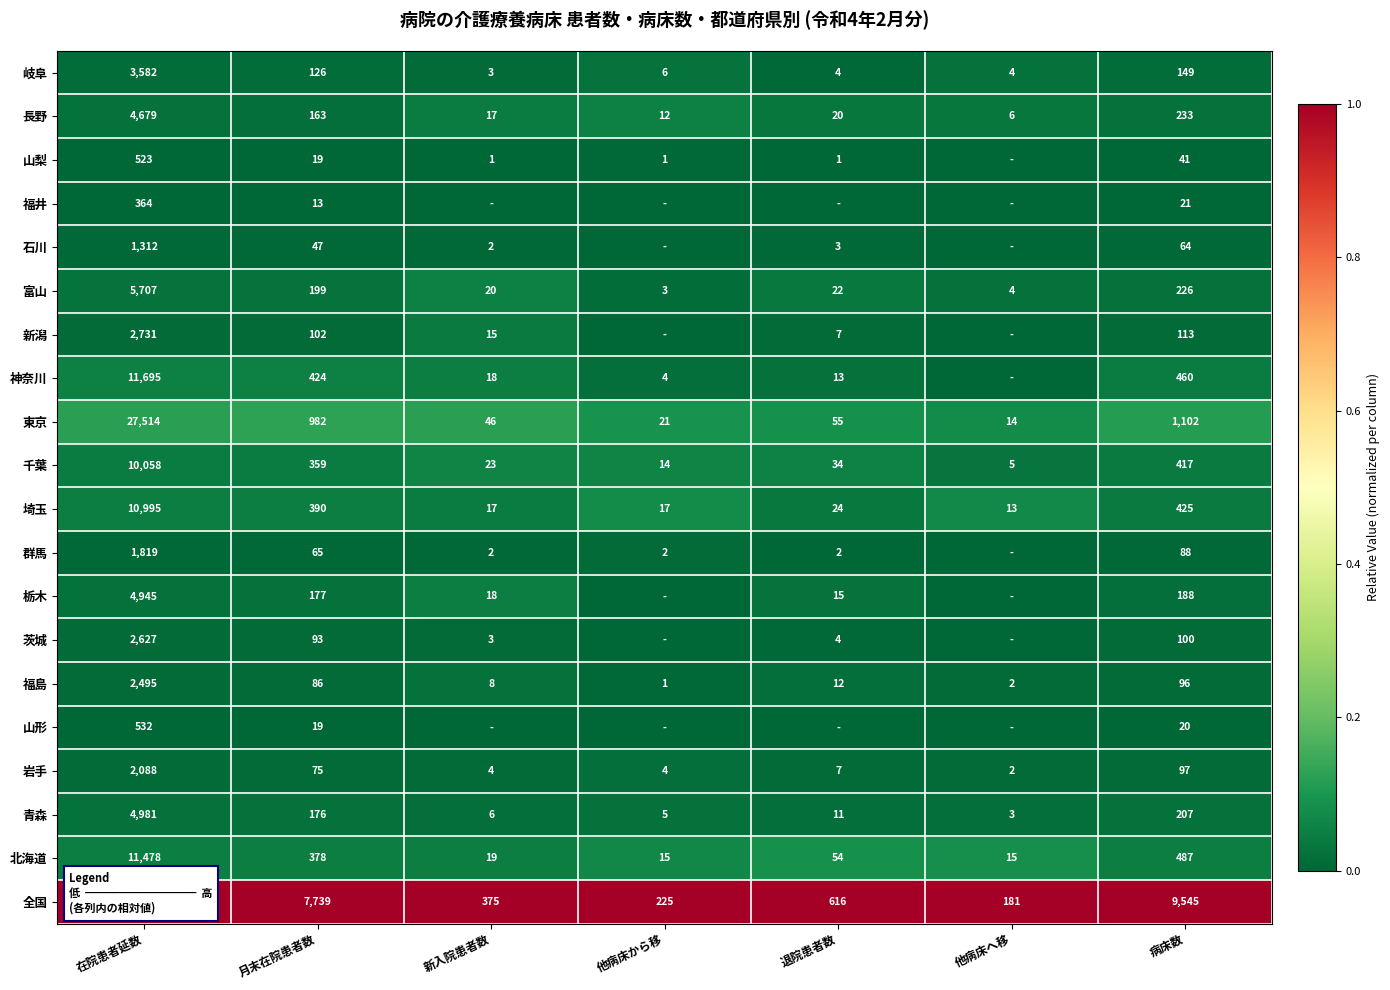

Is it true that 福井 equals 13 at 月末在院患者数?

True